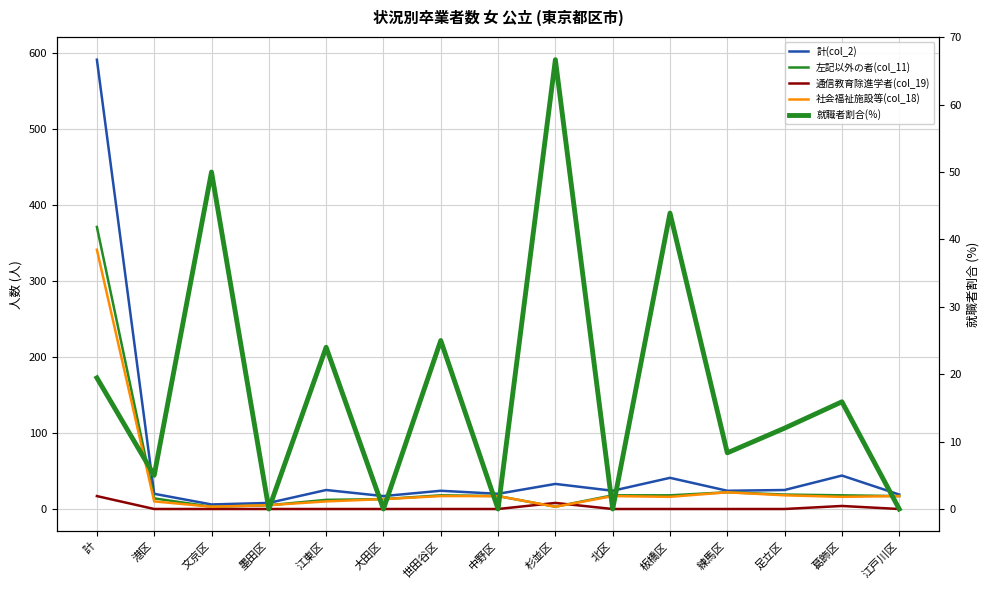

How many categories are shown in the chart?

15